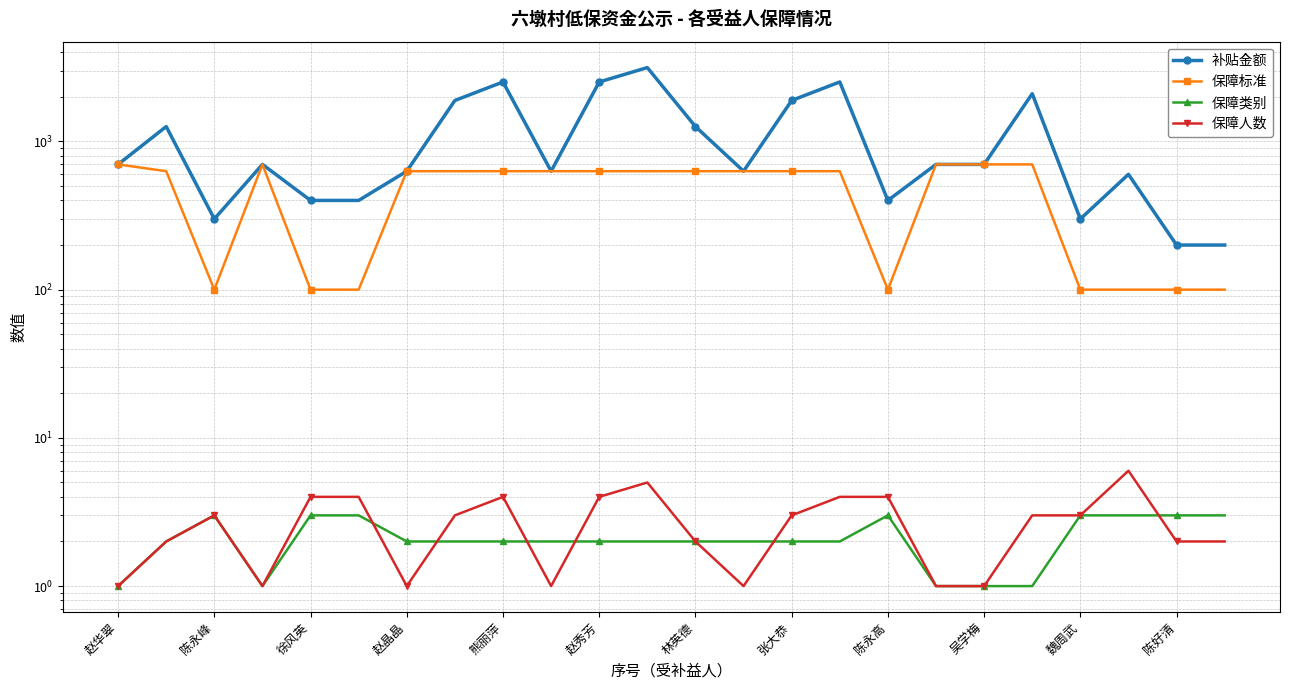

At which category does the chart reach its minimum across all series?

赵华翠